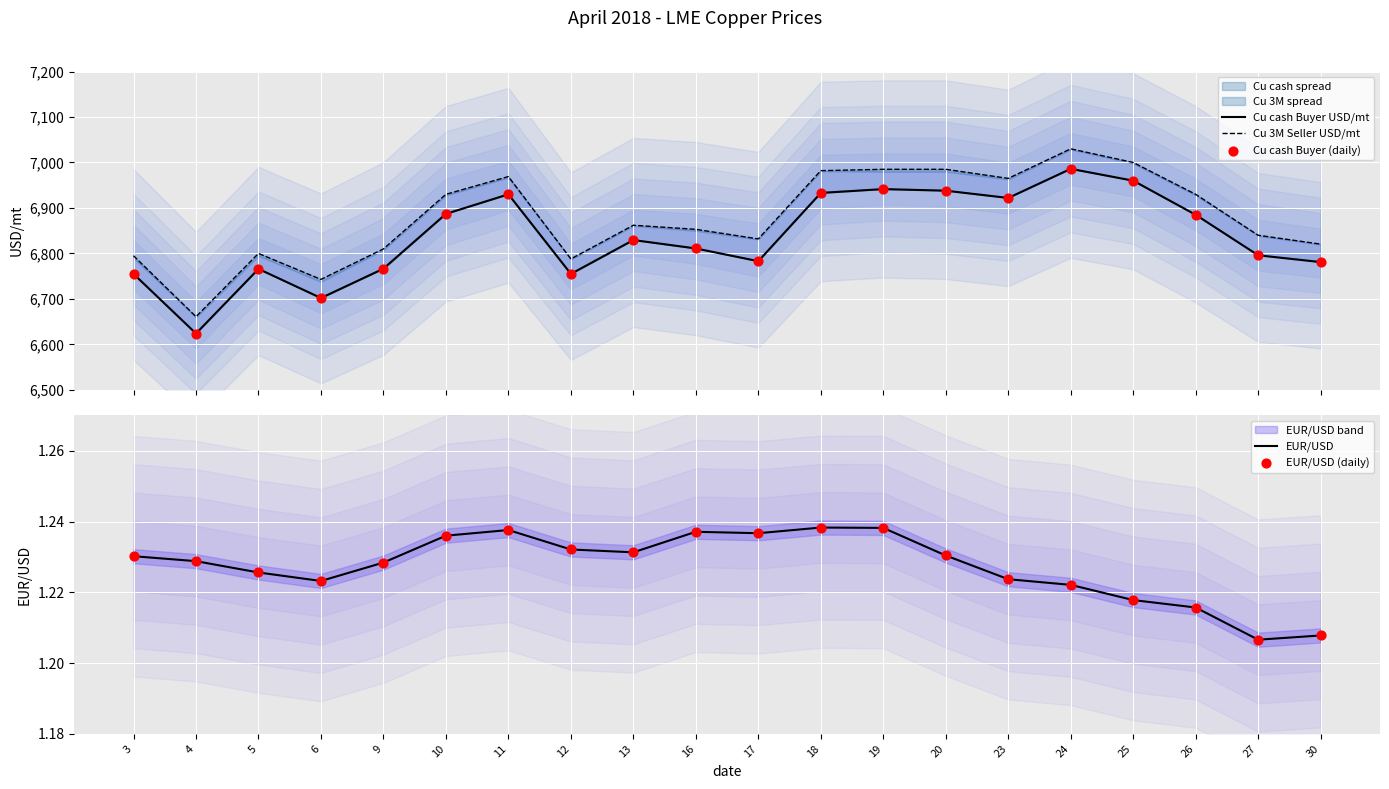

At which category is the sum across all series the highest?

24